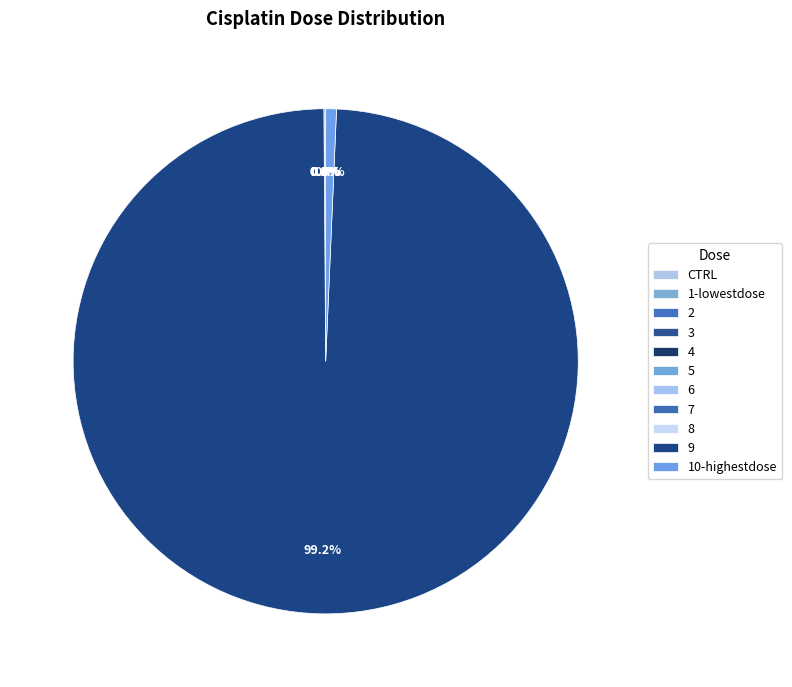

What is the total percentage of 4 and 9?

99.2%